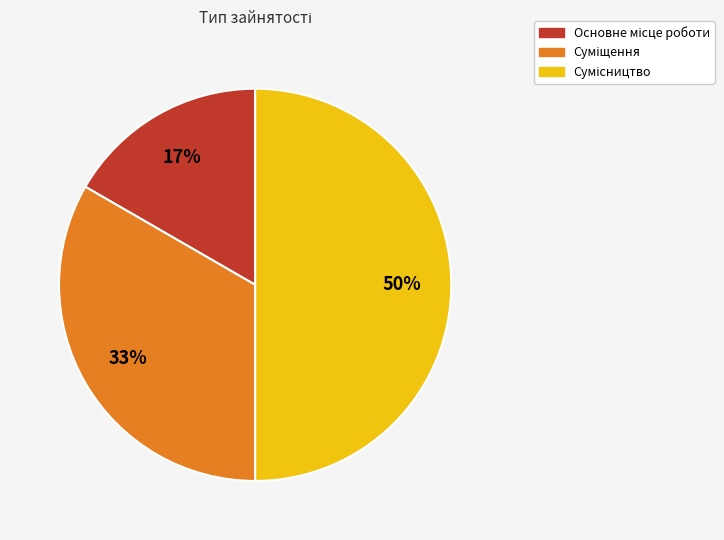

To the nearest percent, what is the difference between the largest and smallest slice percentages?

33%